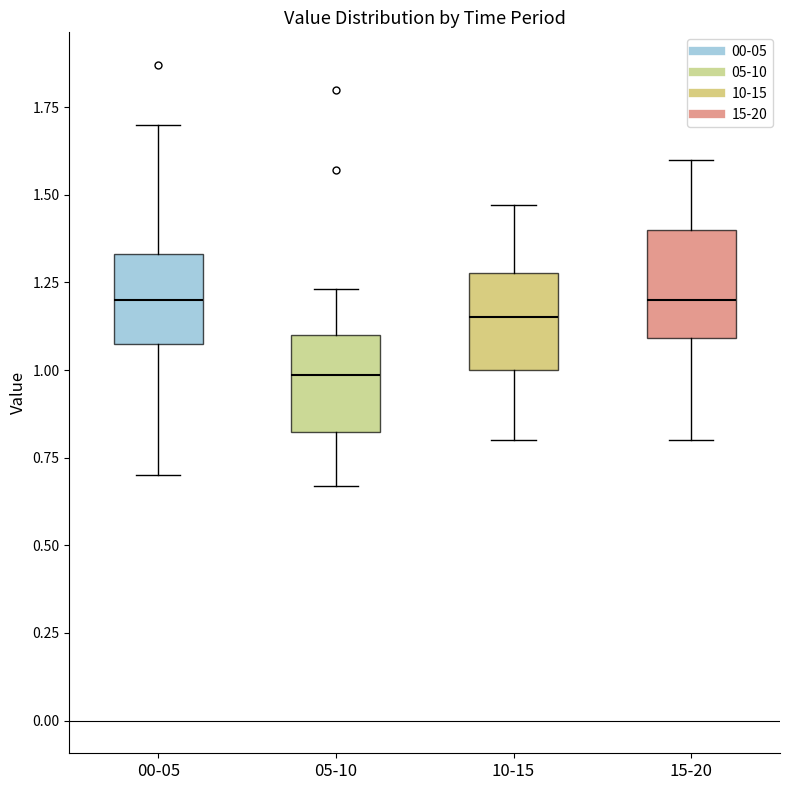

Where is the lower edge of the box for 05-10 on the y-axis? The values are not printed on the chart, so give them approximately, as read against the axis.

0.80